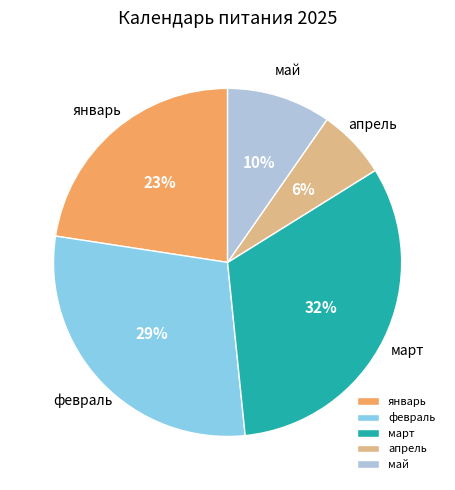

What percentage is the февраль slice, to the nearest percent?

29%